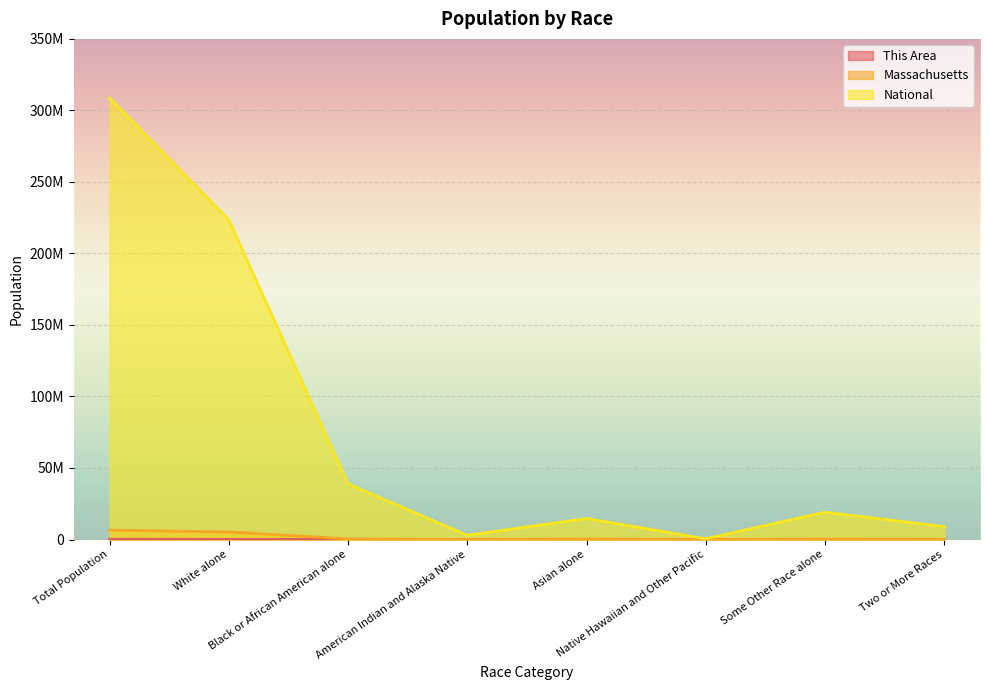

What are all the series names shown in the legend?

This Area, Massachusetts, National